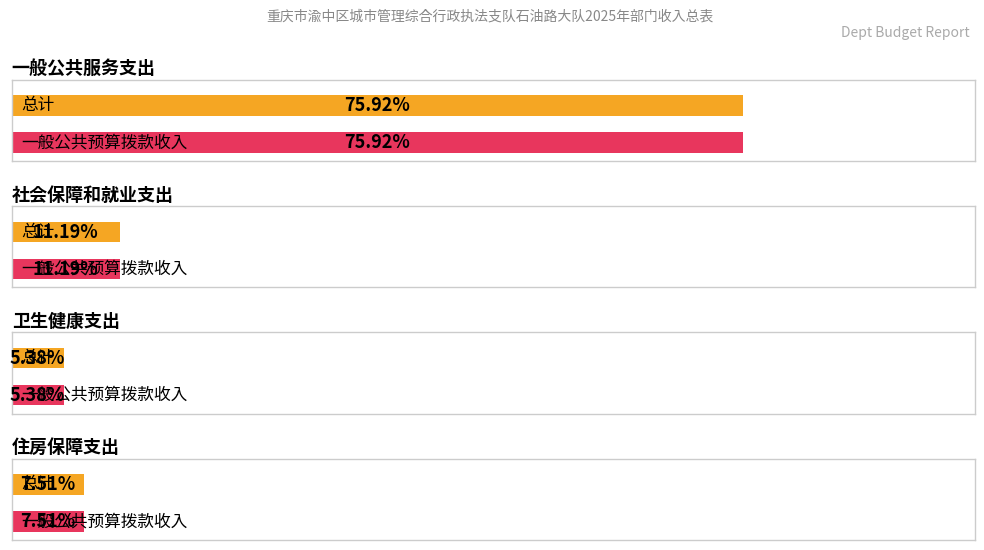

At which category is the sum across all series the highest?

一般公共服务支出